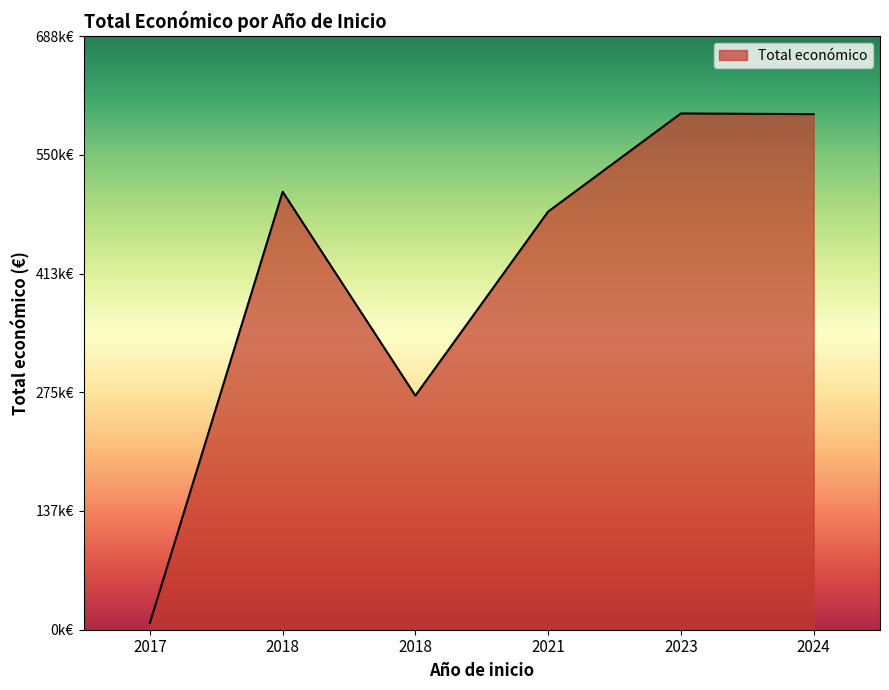

Rank the categories by value from highest to lowest.

2023, 2024, 2018, 2021, 2018, 2017